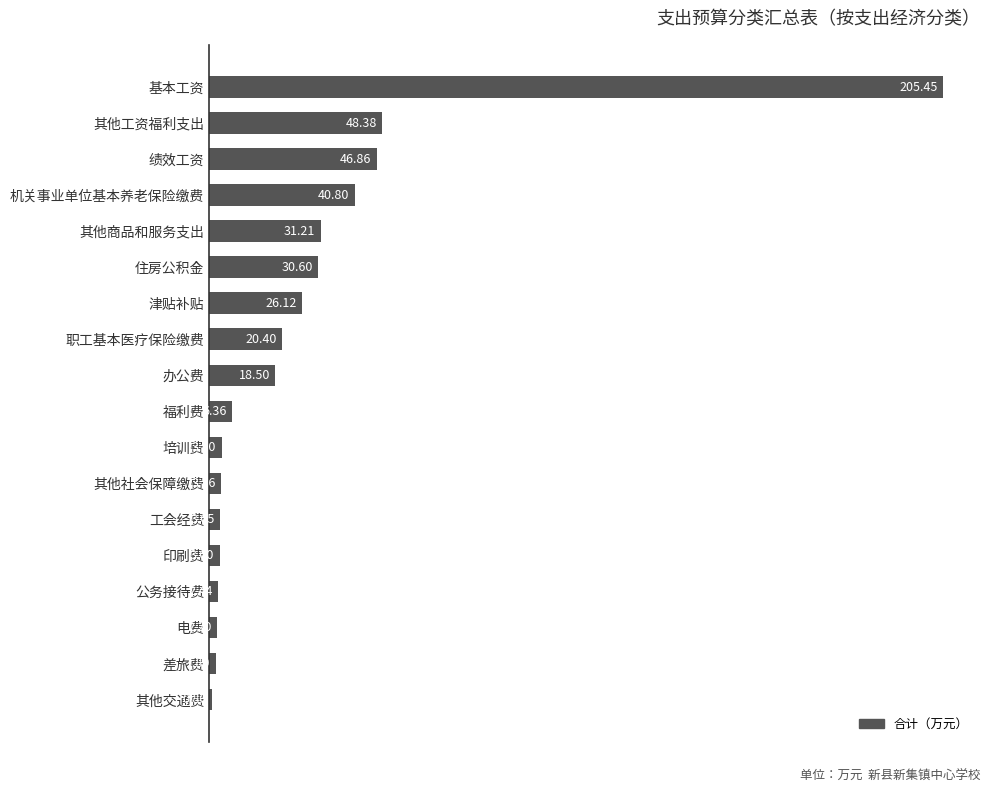

What is the label of the 18th bar from the bottom?

基本工资